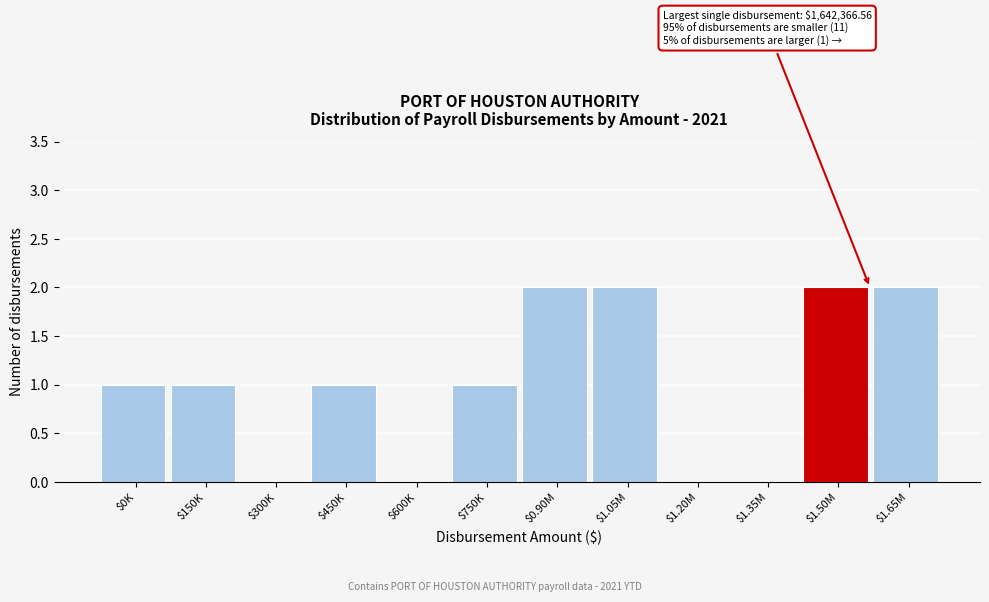

True or false: the data shows 2 at $1.05M.

True